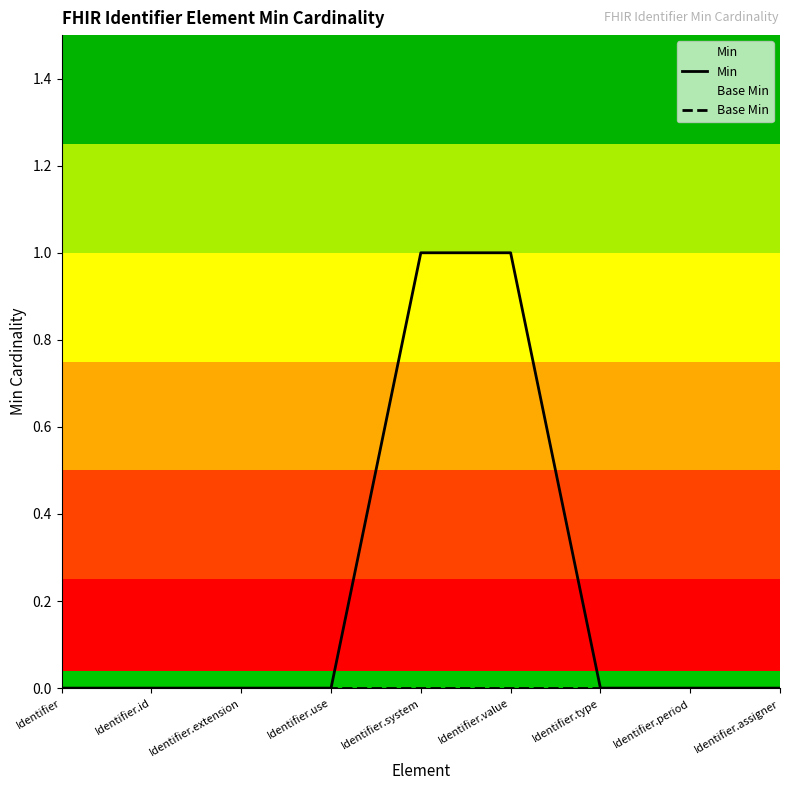

Reading right to left, extract all data points from this chart.

Min: Identifier.assigner=0	Identifier.period=0	Identifier.type=0	Identifier.value=1	Identifier.system=1	Identifier.use=0	Identifier.extension=0	Identifier.id=0	Identifier=0
Base Min: Identifier.assigner=0	Identifier.period=0	Identifier.type=0	Identifier.value=0	Identifier.system=0	Identifier.use=0	Identifier.extension=0	Identifier.id=0	Identifier=0